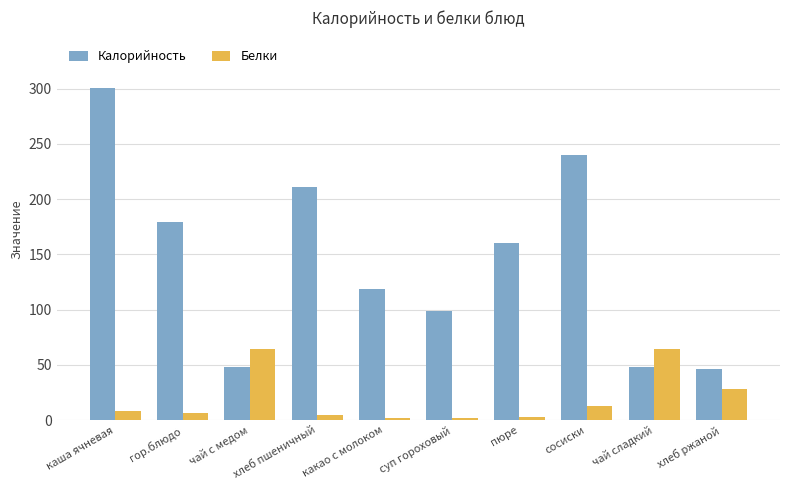

What is the value of the Белки bar at the 1st from the left?

8.7